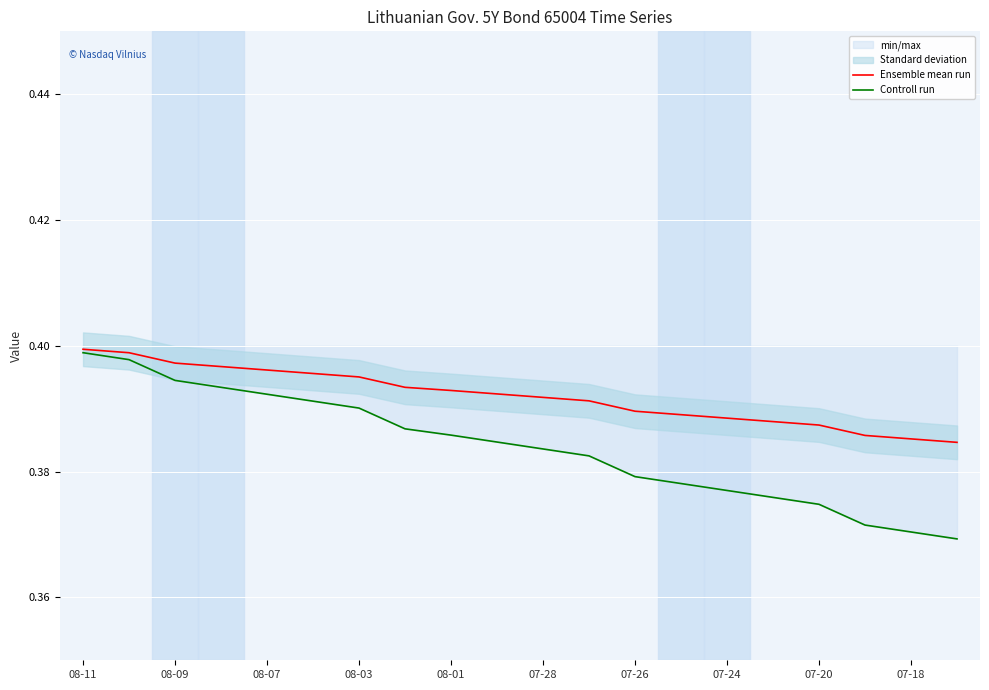

True or false: Controll run has a value of 0.6 at 08-09.

False